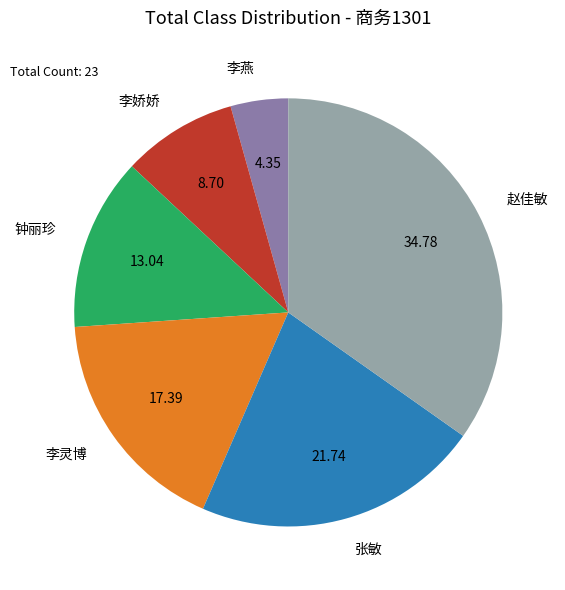

What is the largest slice in the pie chart?

赵佳敏